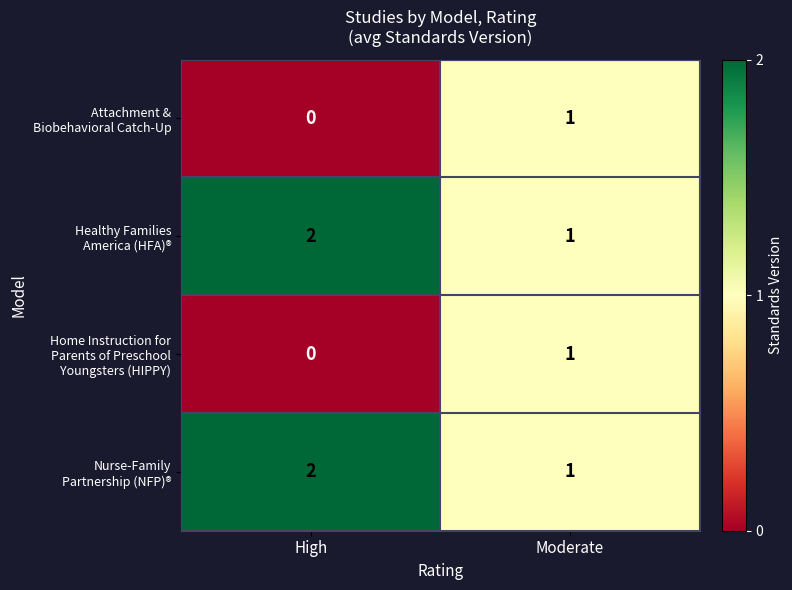

Which label corresponds to the largest value in the chart?

High